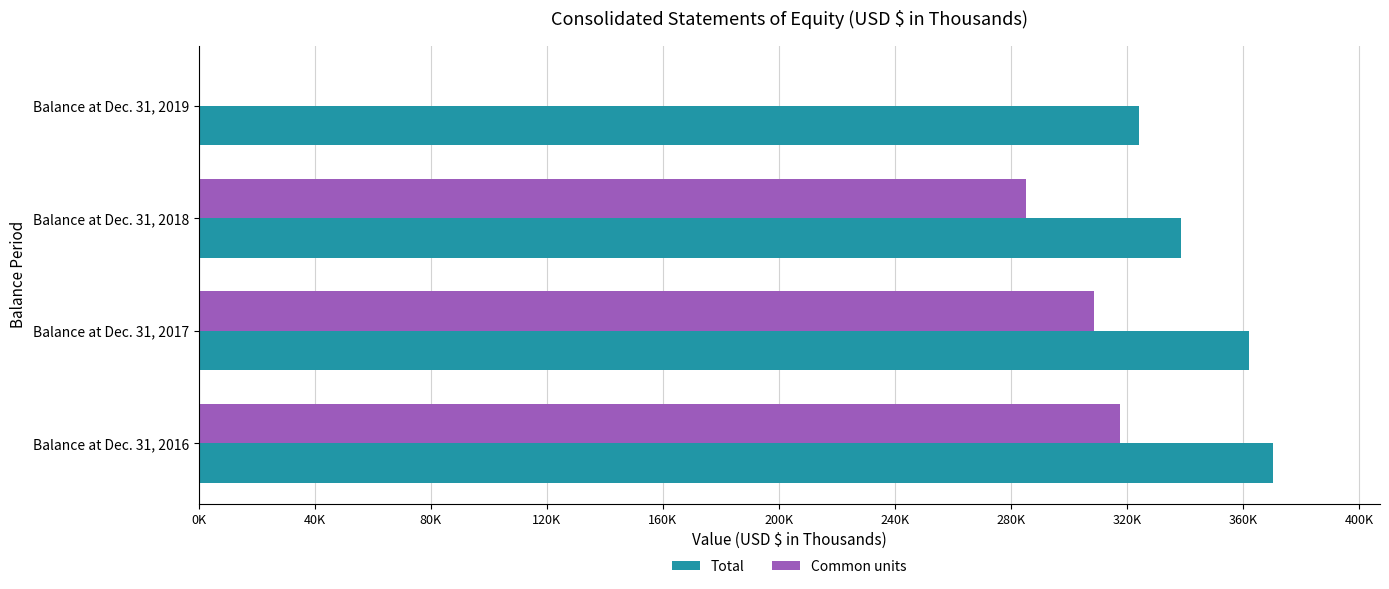

At which category is the sum across all series the highest?

Balance at Dec. 31, 2016